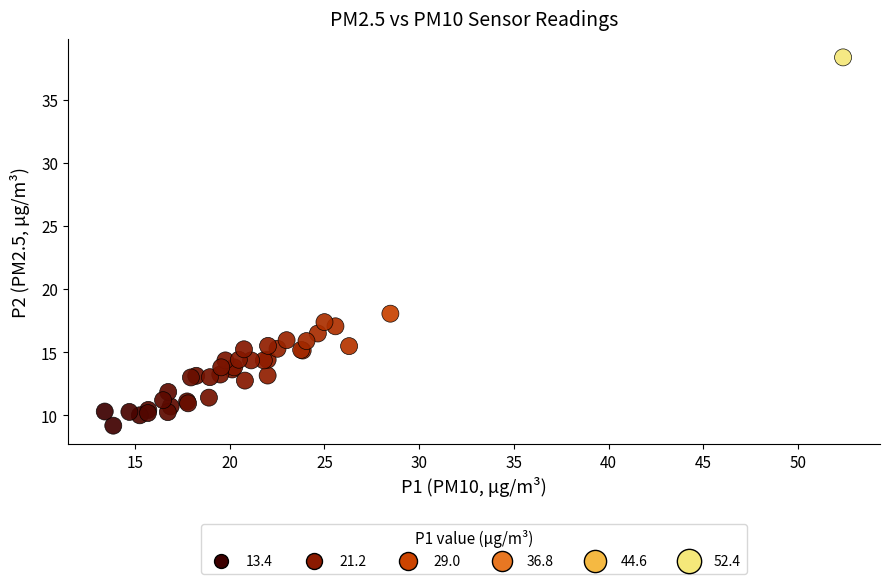

What Y value in the scatter plot is closest to 23?

18.1